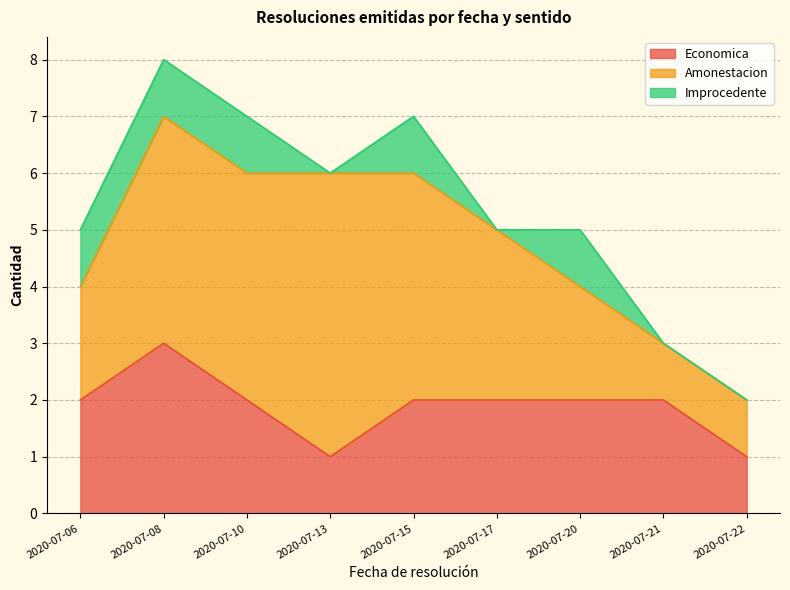

True or false: Amonestacion has more than 0 points higher than both neighbors.

True